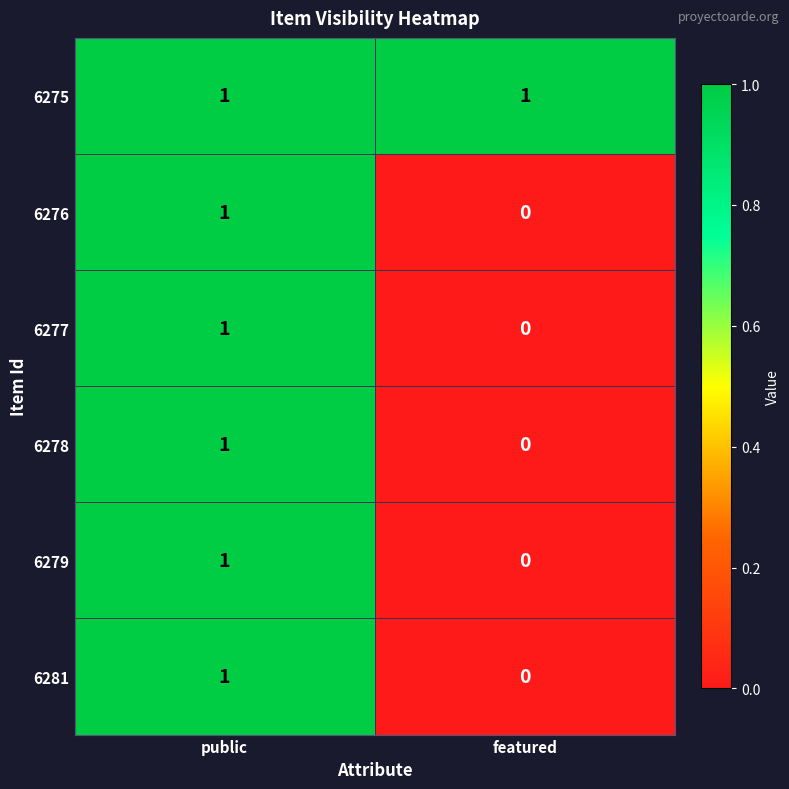

At which category is the sum across all series the highest?

public